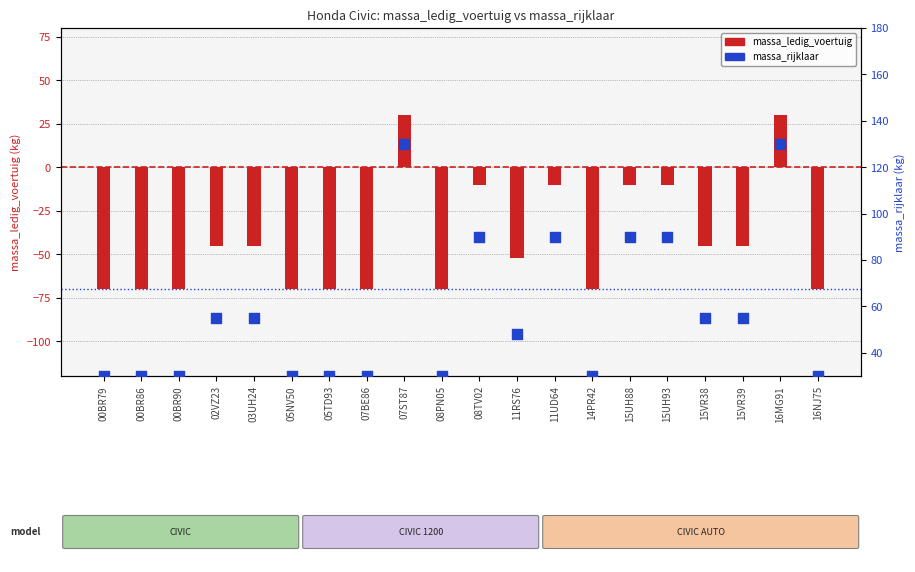

Which series reaches the maximum Y coordinate?

massa_rijklaar